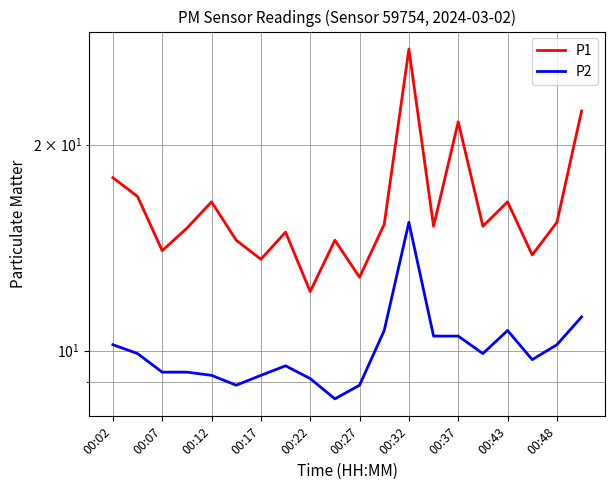

What position from the left is 00:02?

1